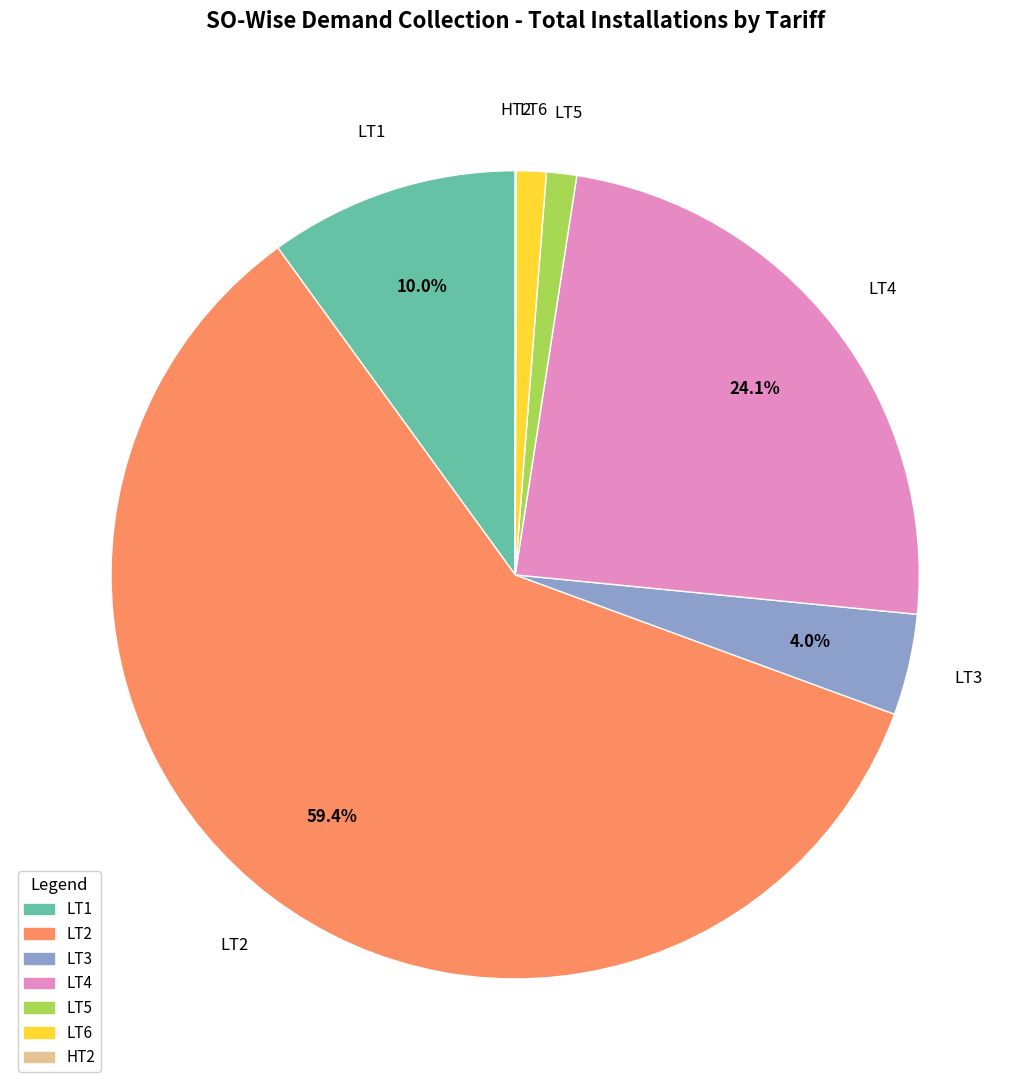

To the nearest percent, what percentage of the pie is LT4?

24%